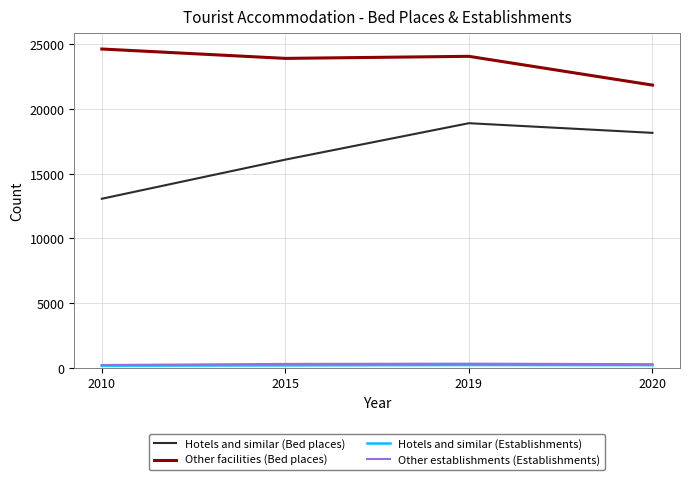

Which category has the lowest value in the Hotels and similar (Bed places) series?

2010